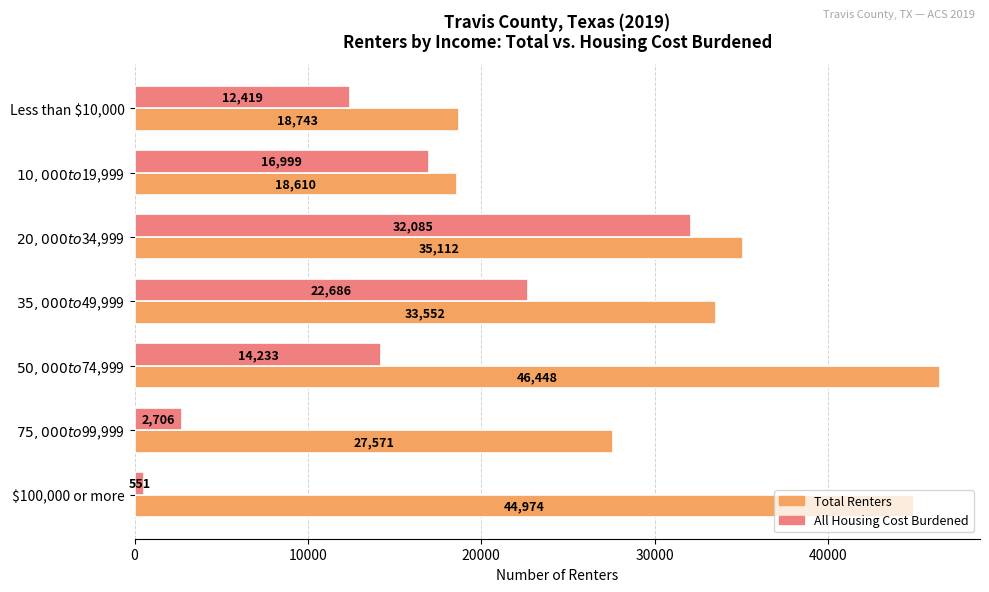

Which series has the widest spread of values?

All Housing Cost Burdened